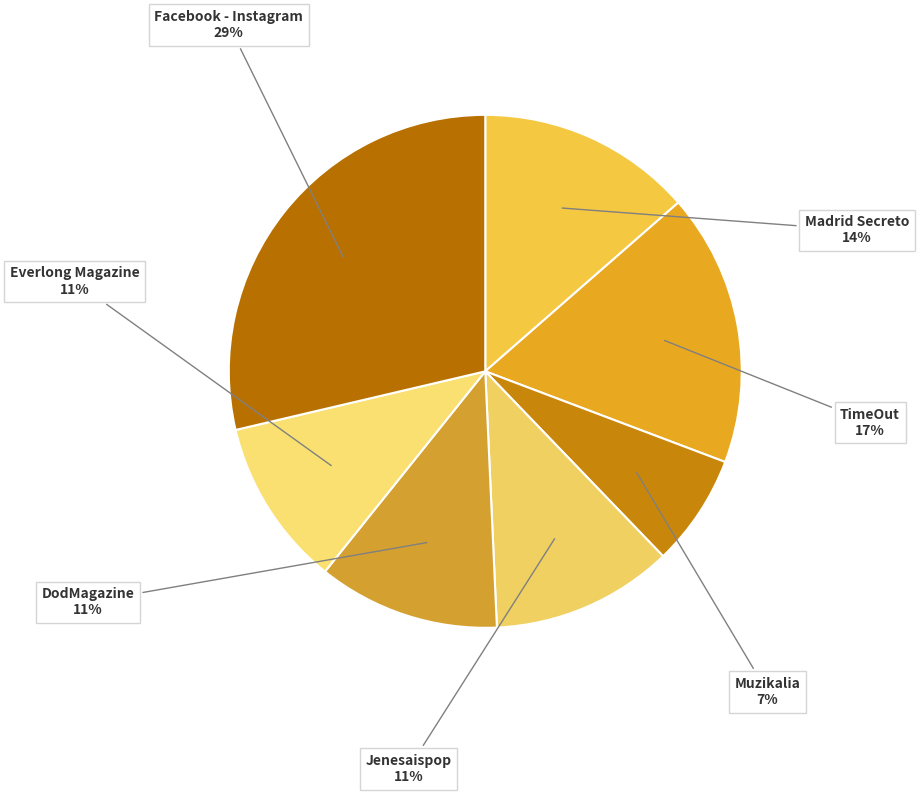

Count the number of slices in the pie.

7